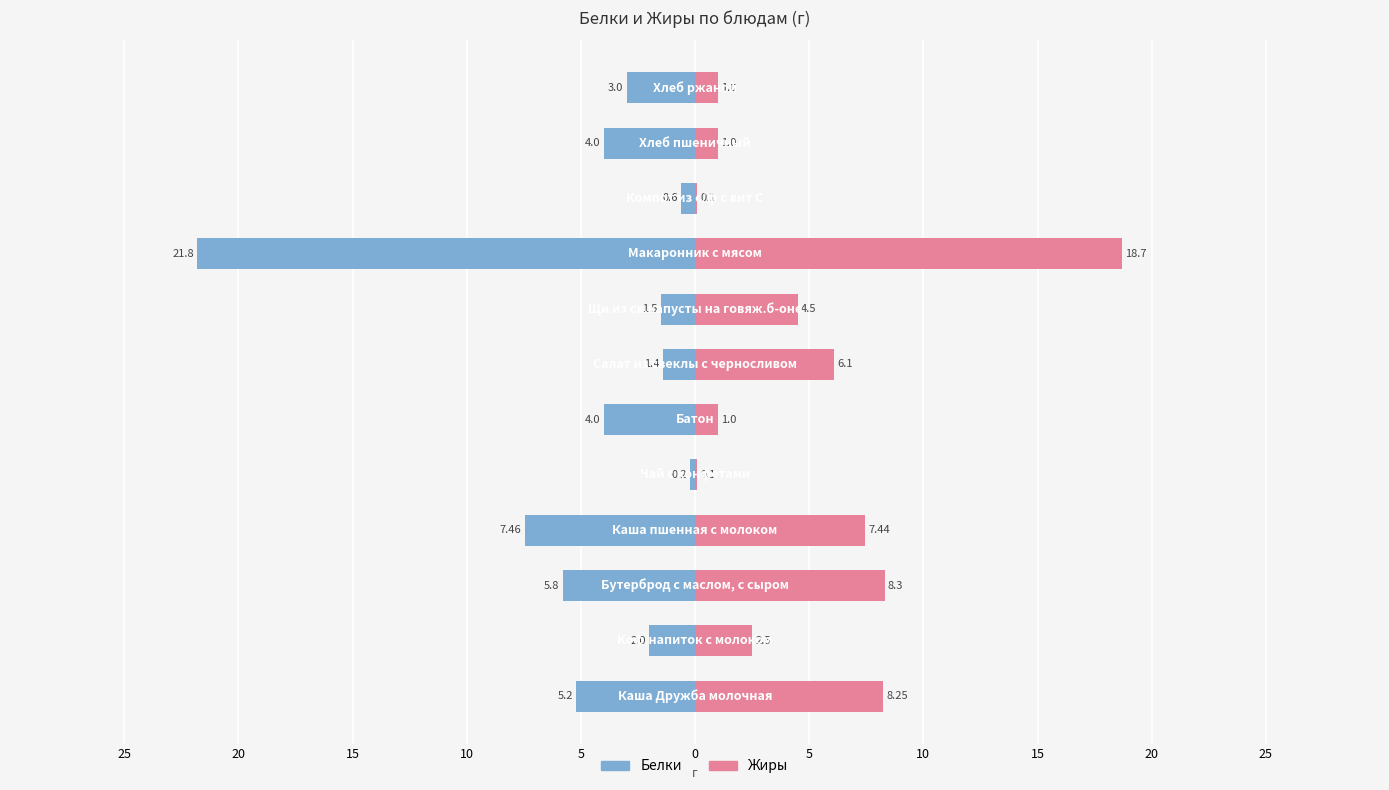

Are the bars horizontal?

Yes